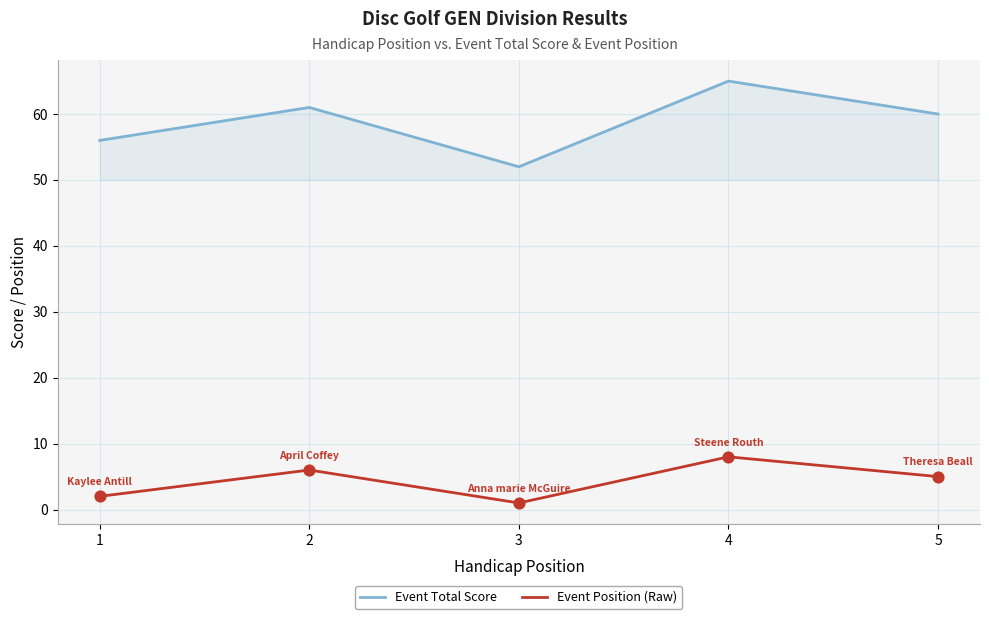

What is the total value across all series at 5?

65